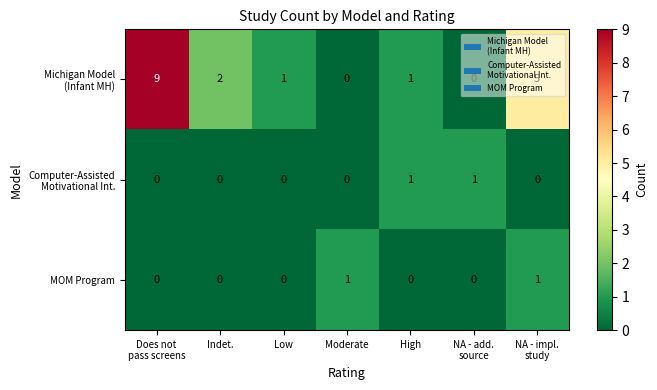

The value of MOM Program at Low is 0. True or false?

True